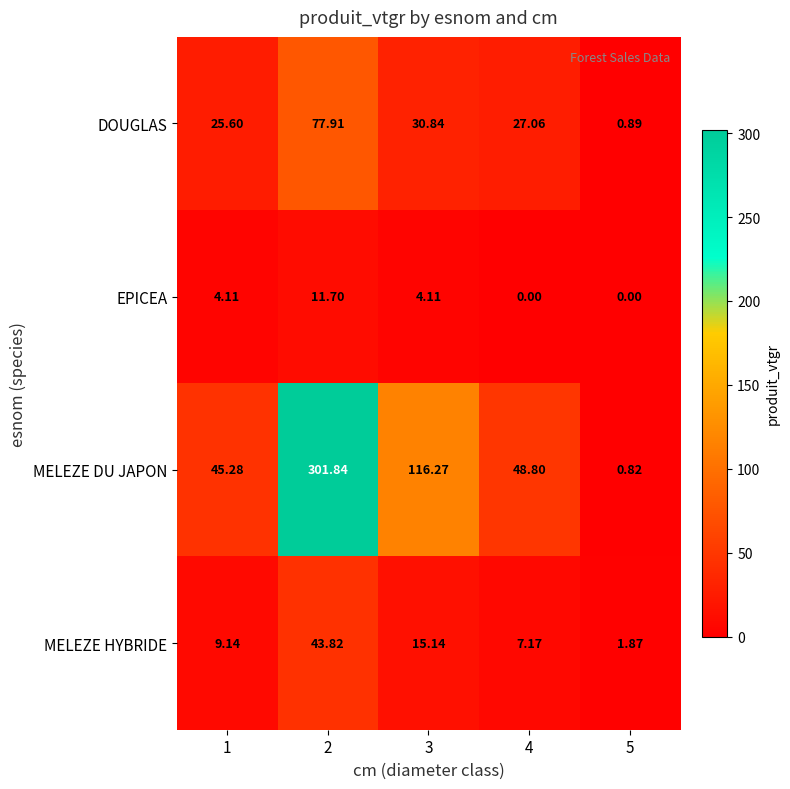

What is the difference between the highest and lowest values at 2?

290.1